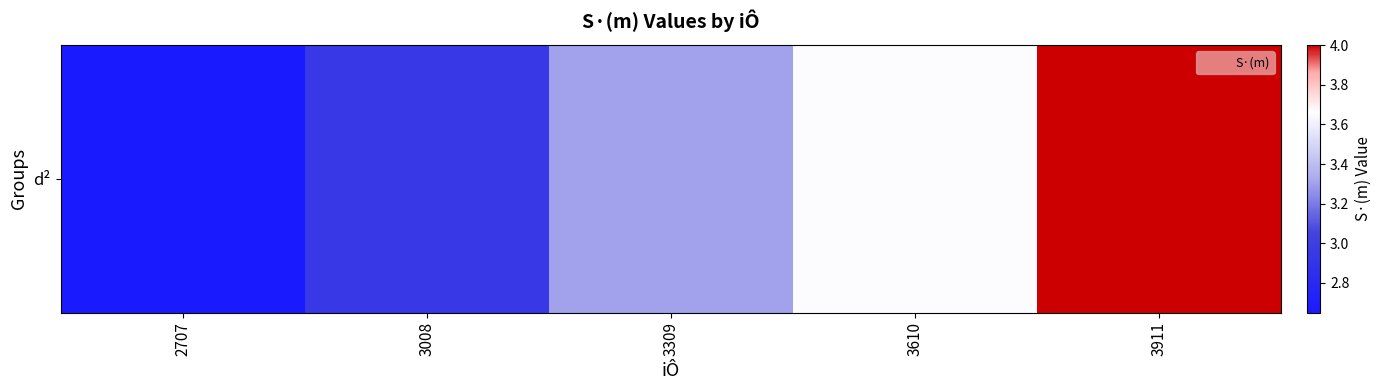

Reading right to left, transcribe all the data shown in this chart.

3911=4.0	3610=3.6	3309=3.3	3008=3.0	2707=2.6